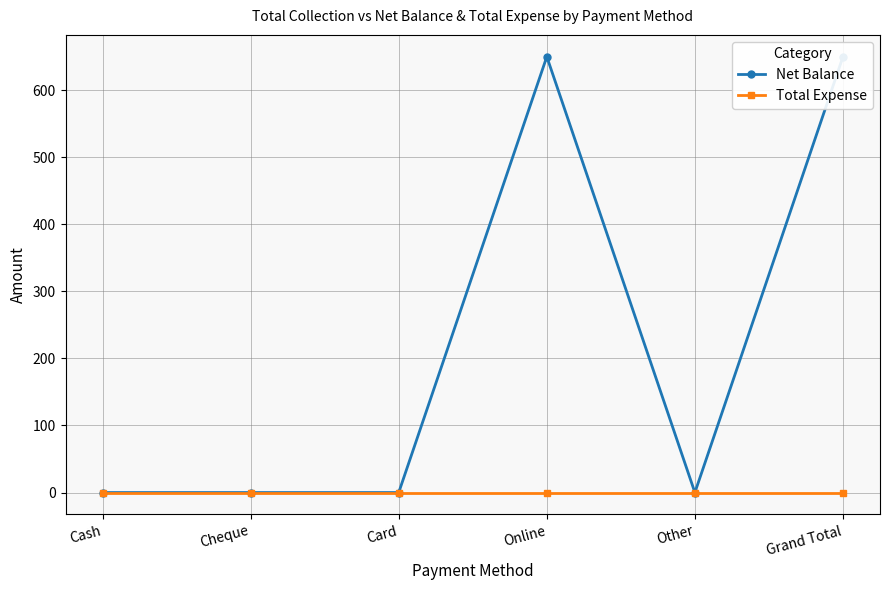

How many values in Net Balance are above zero?

2